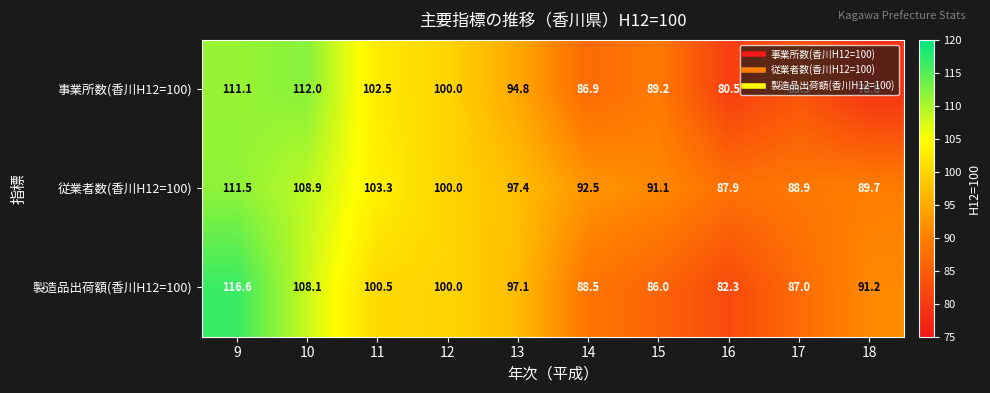

Between 12 and 14, which series saw the biggest shift?

事業所数(香川H12=100)